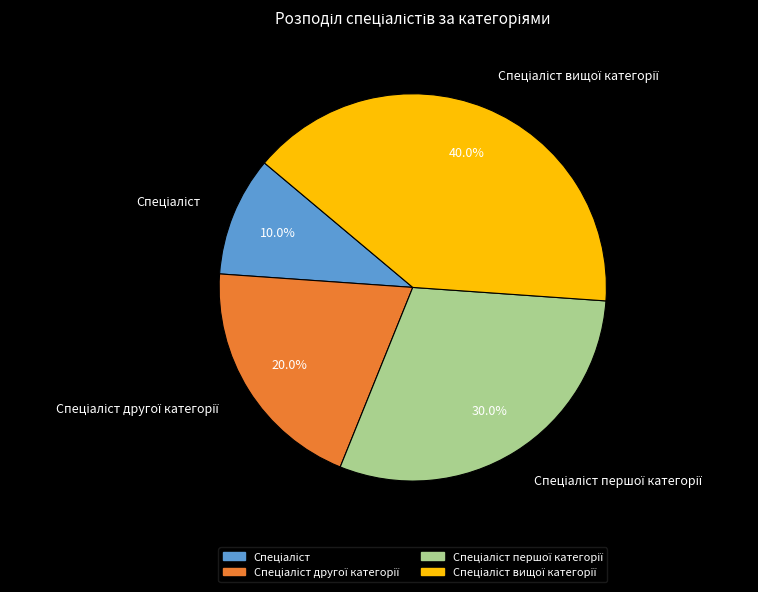

Count the number of slices in the pie.

4